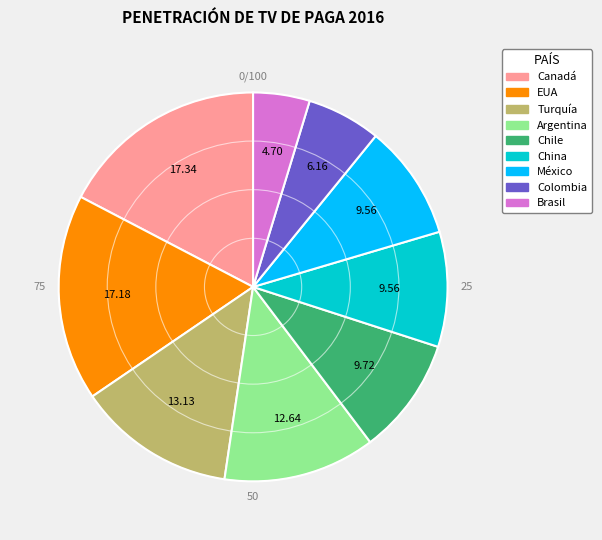

Between Canadá and Argentina, which is larger?

Canadá